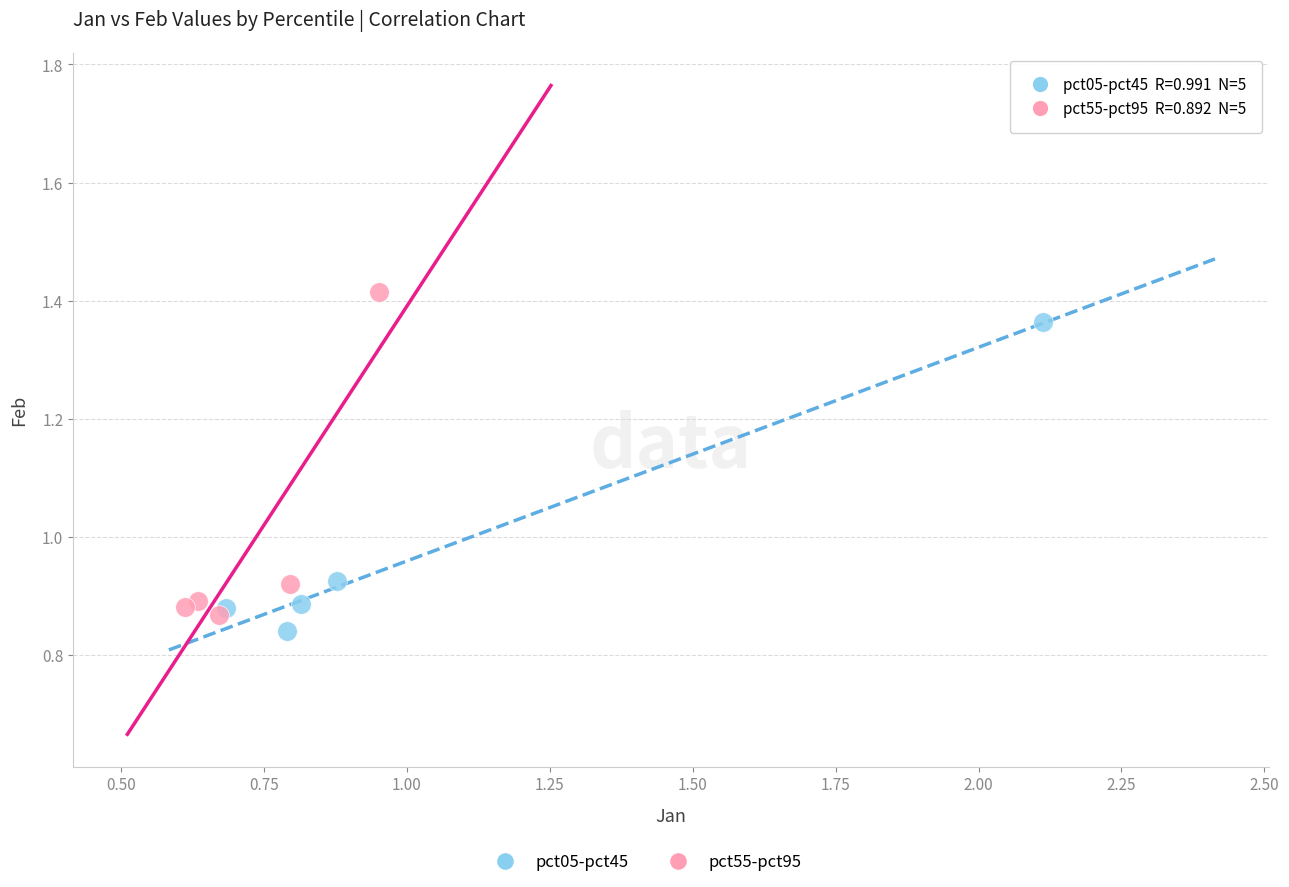

Which series reaches the maximum Y coordinate?

pct55-pct95